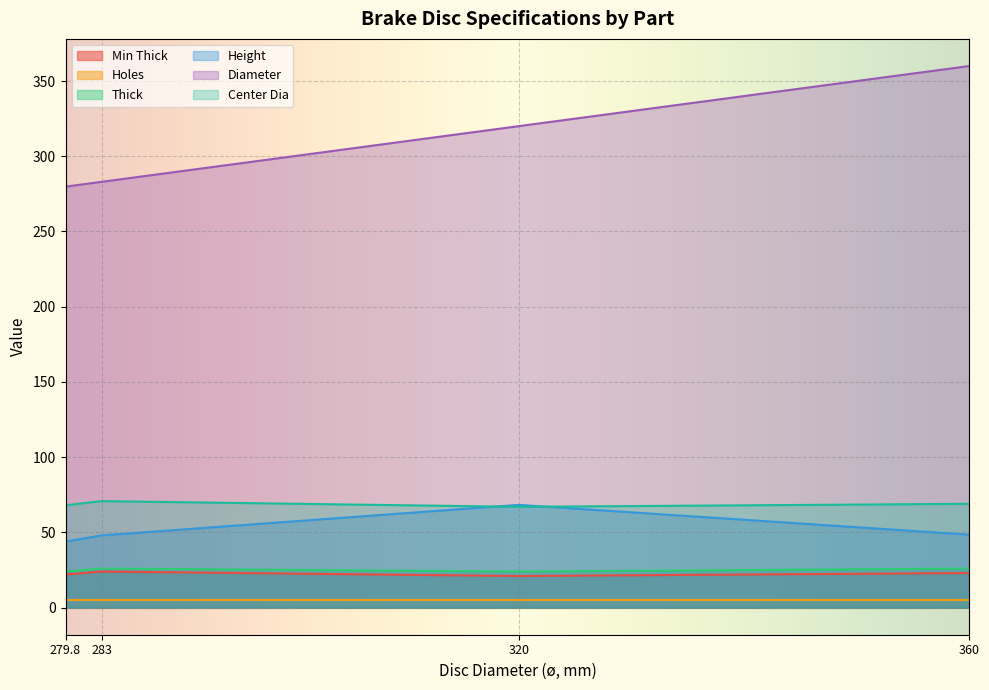

What are all the series names shown in the legend?

Min Thick, Holes, Thick, Height, Diameter, Center Dia